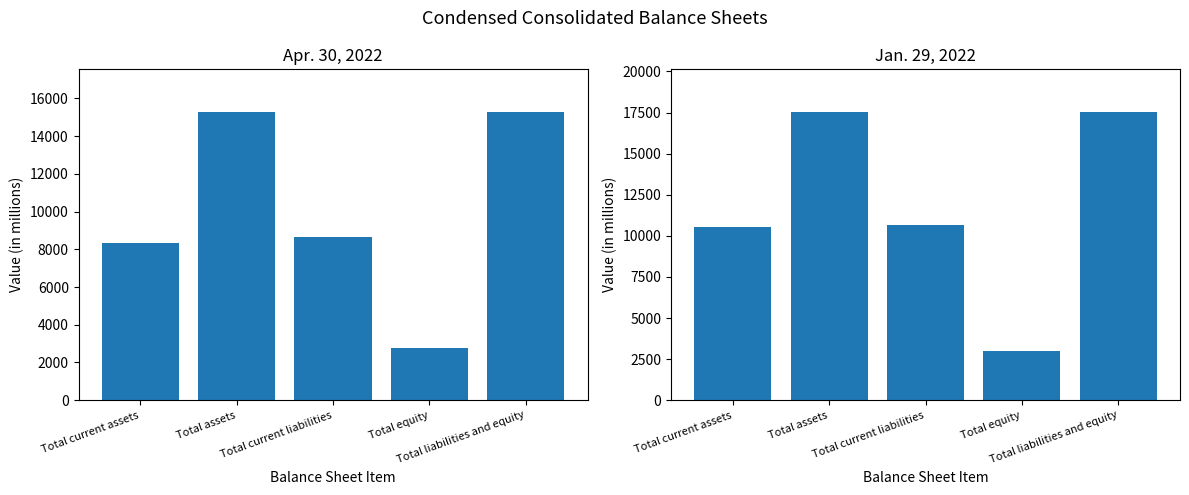

At which label is Apr. 30, 2022 closest to 9009?

Total current liabilities